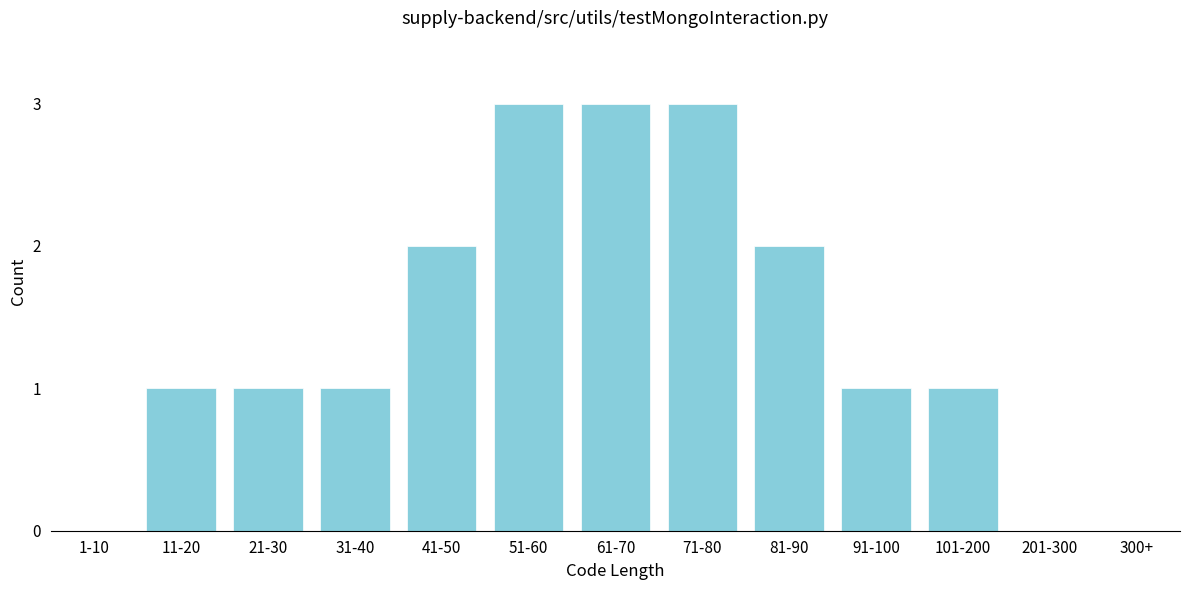

Reading left to right, what are all the values shown in this chart?

1-10=0	11-20=1	21-30=1	31-40=1	41-50=2	51-60=3	61-70=3	71-80=3	81-90=2	91-100=1	101-200=1	201-300=0	300+=0